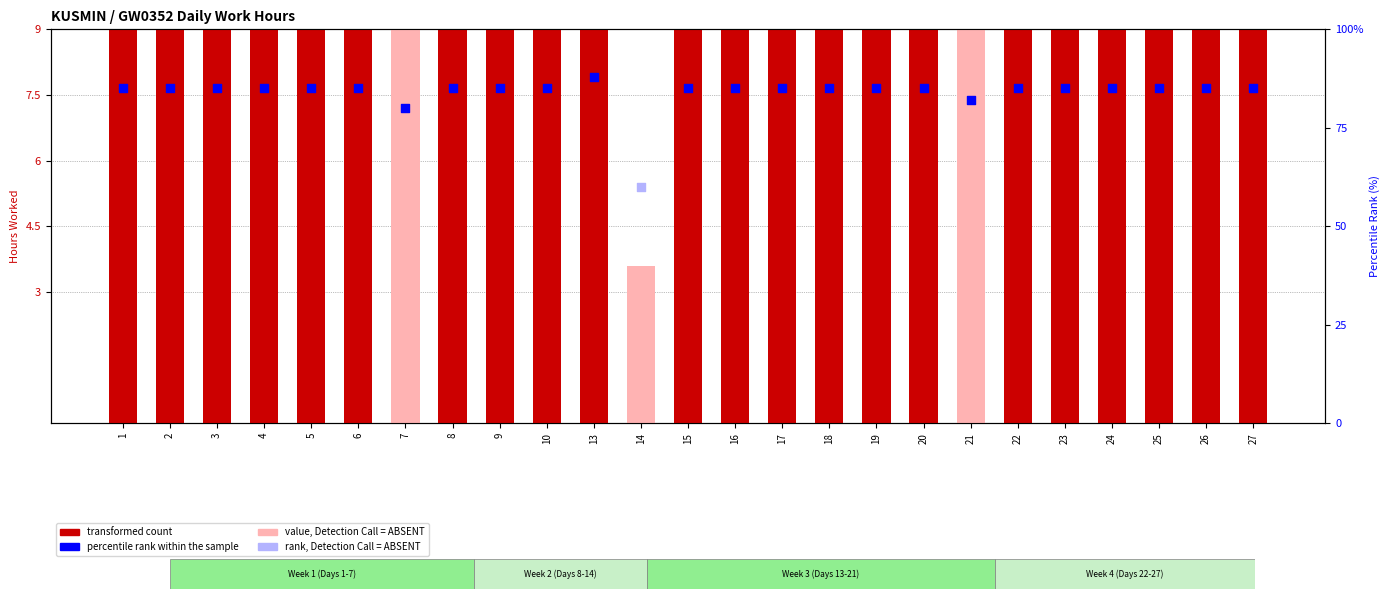

Between 8 and 21, which is larger?

8